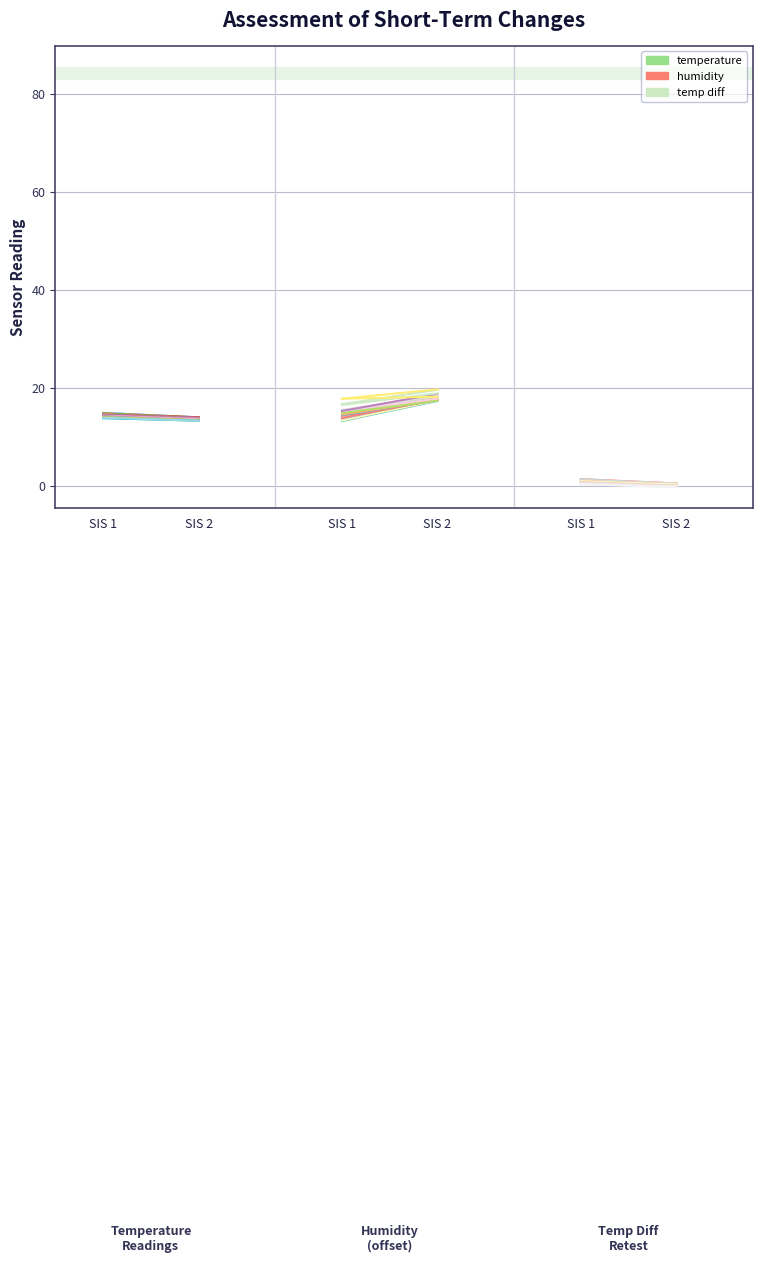

Reading right to left, list all the values displayed in this chart.

temperature: SIS 2=14.0	SIS 1=14.9
humidity (shifted): SIS 2=17.4	SIS 1=13.2
temp diff: SIS 2=0.5	SIS 1=1.4